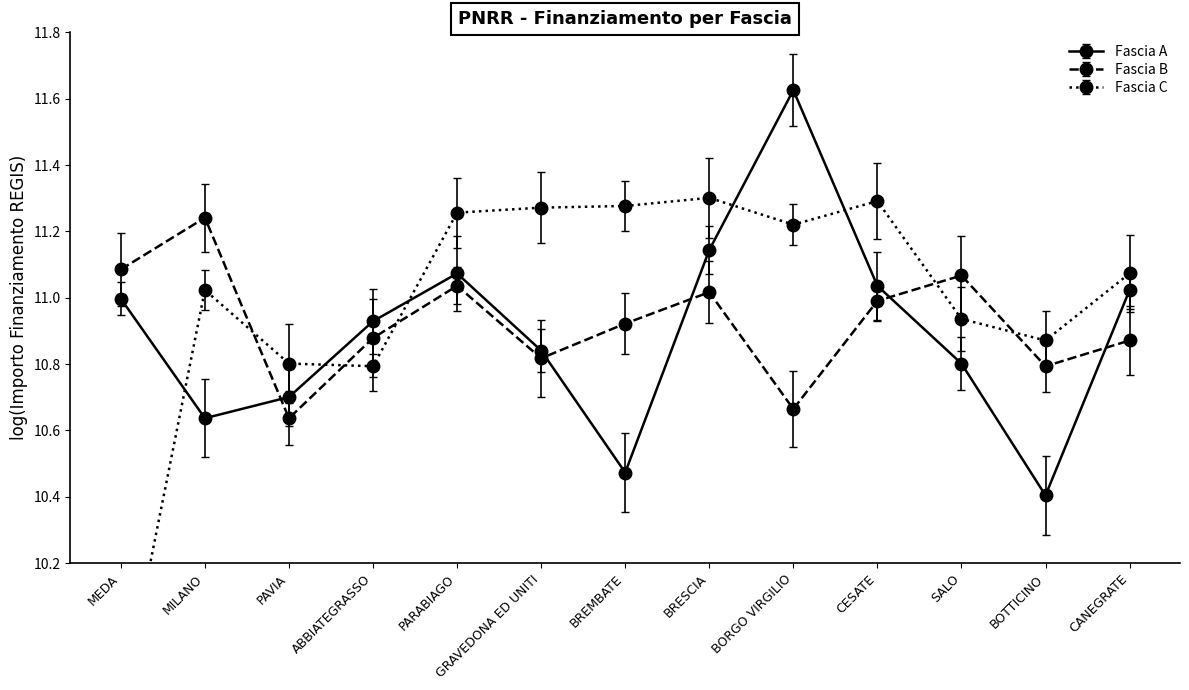

What position from the right is MEDA?

13